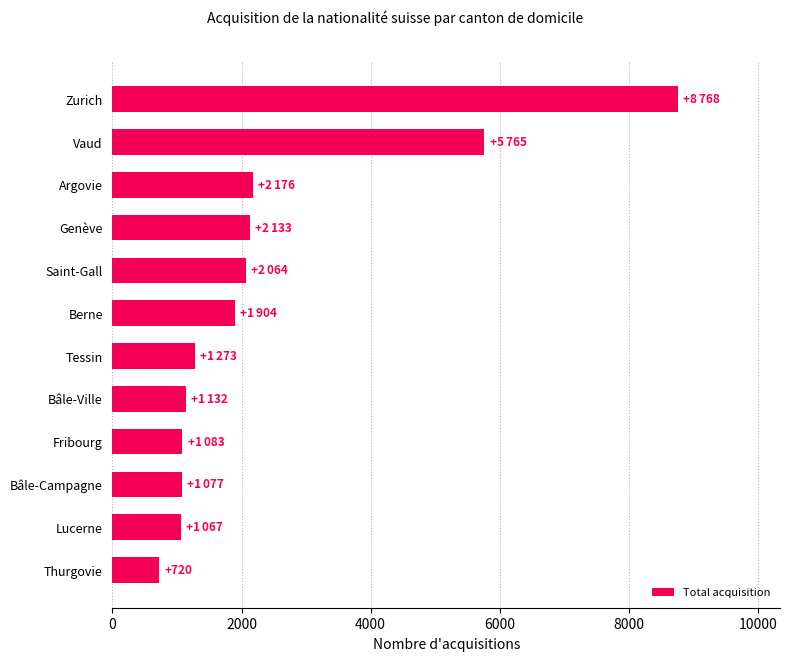

Are the bars grouped side by side (vs. stacked)?

No